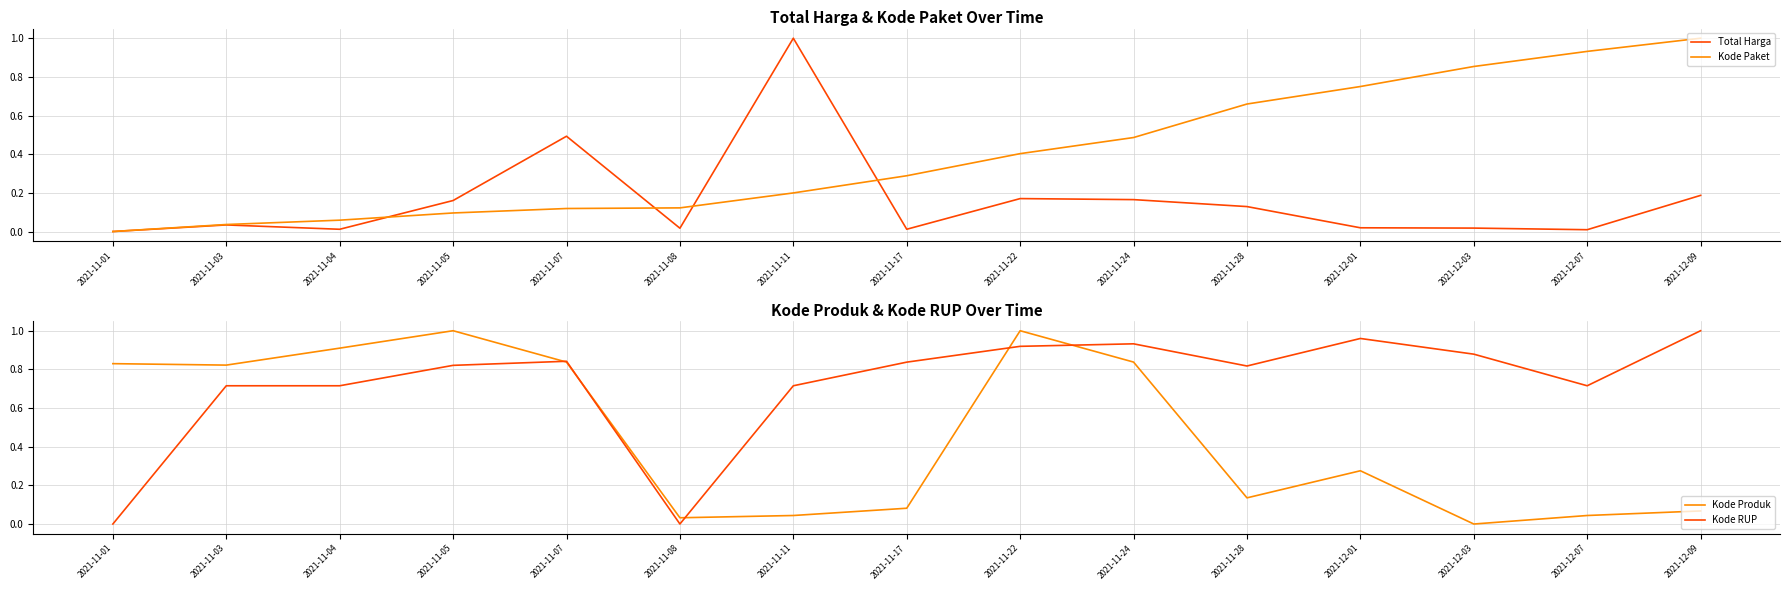

What is the total value across all series at 2021-11-08?

0.2